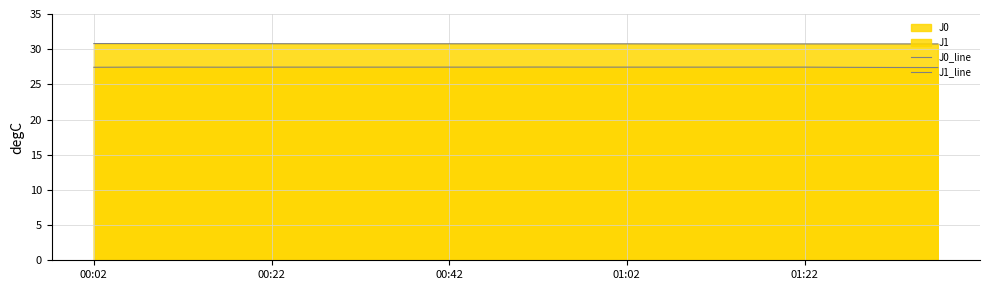

True or false: J0_line and J1_line intersect in this chart.

False